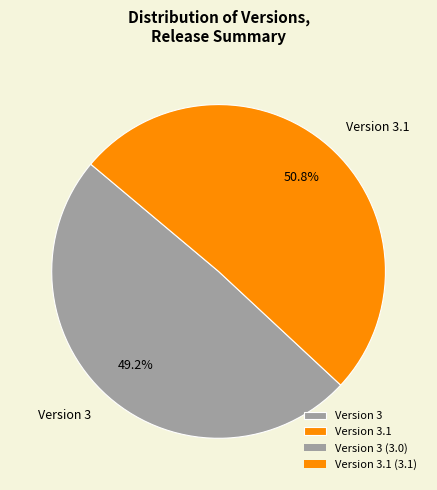

What percentage do Version 3.1 and Version 3 together represent?

100.0%